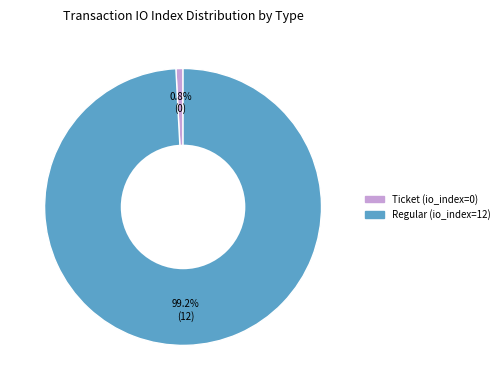

Does any single category account for the majority?

Yes